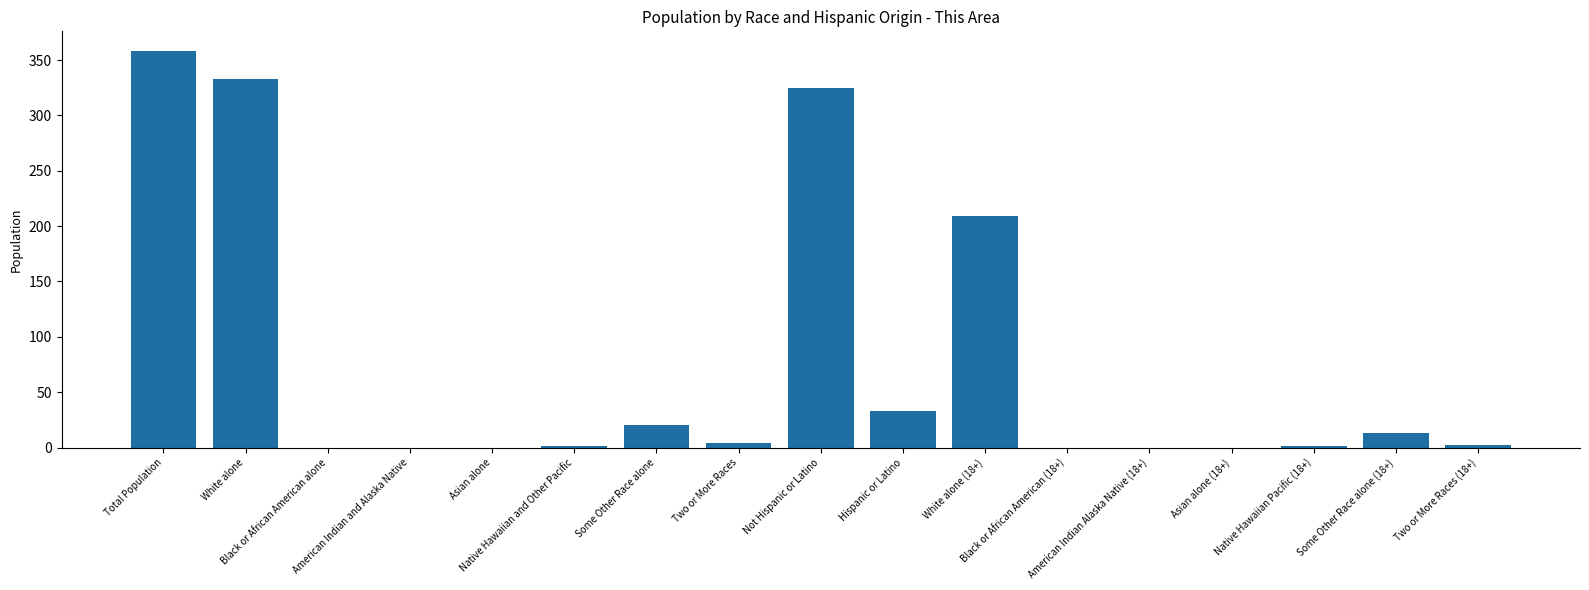

What is the maximum value shown in the chart?

358